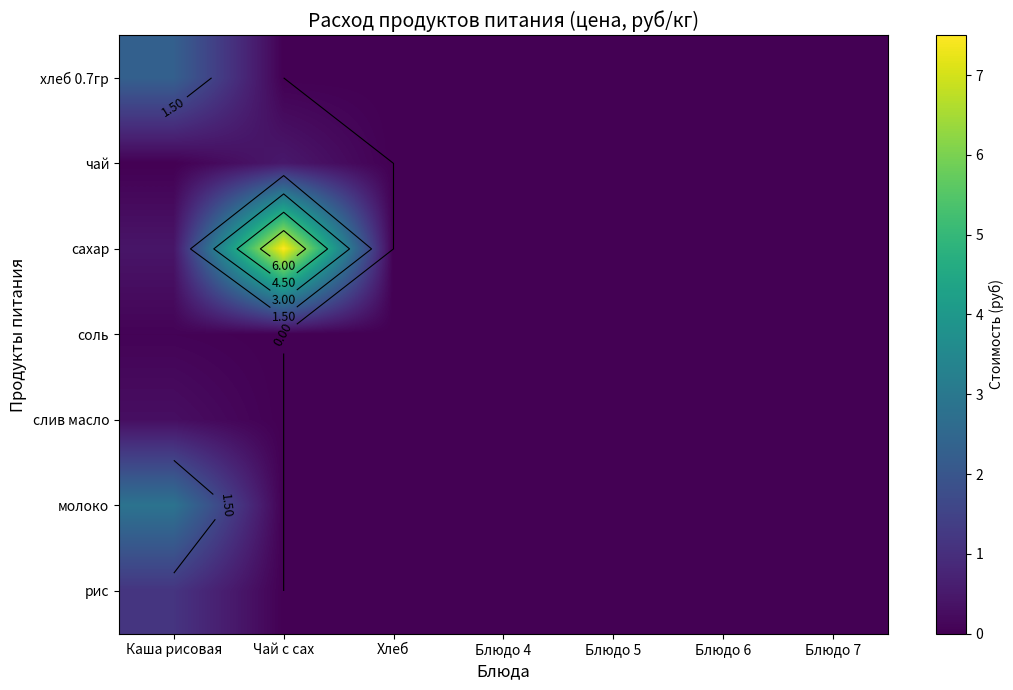

The хлеб 0.7гр series shows 1.3 at Блюдо 7. True or false?

False